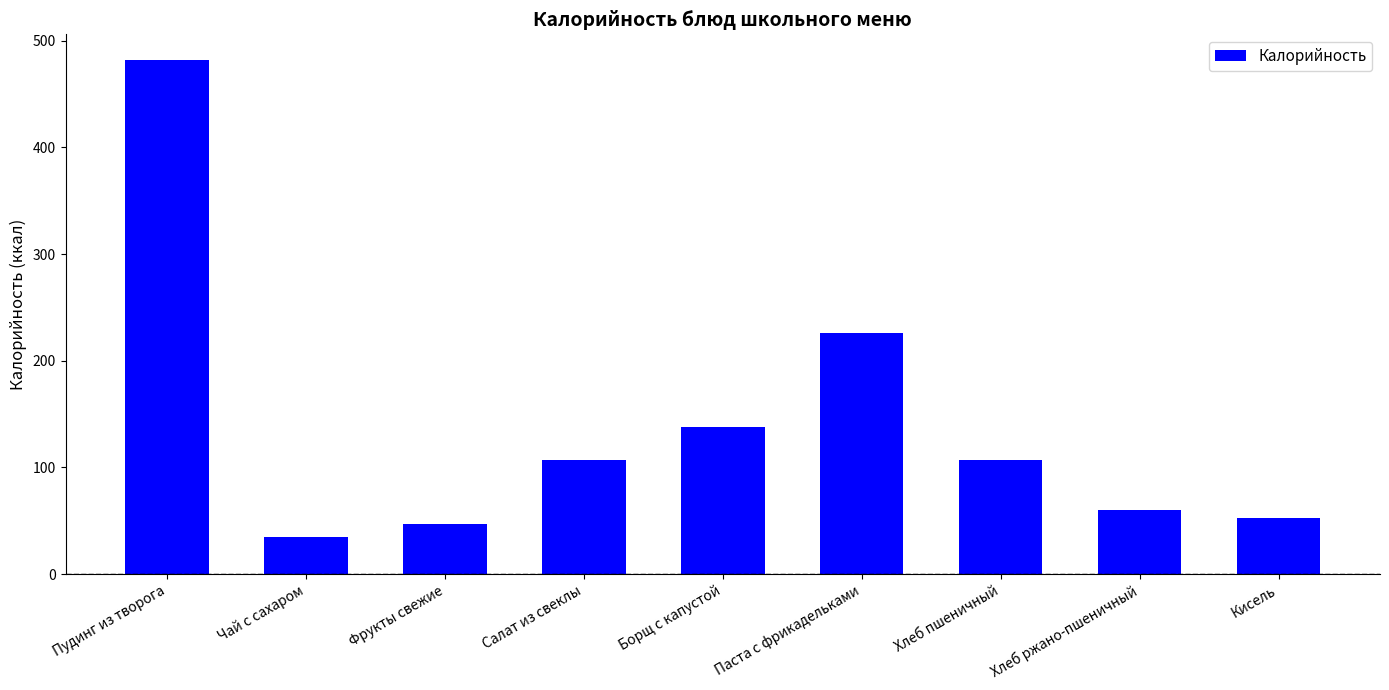

At which category does the chart reach its minimum across all series?

Чай с сахаром